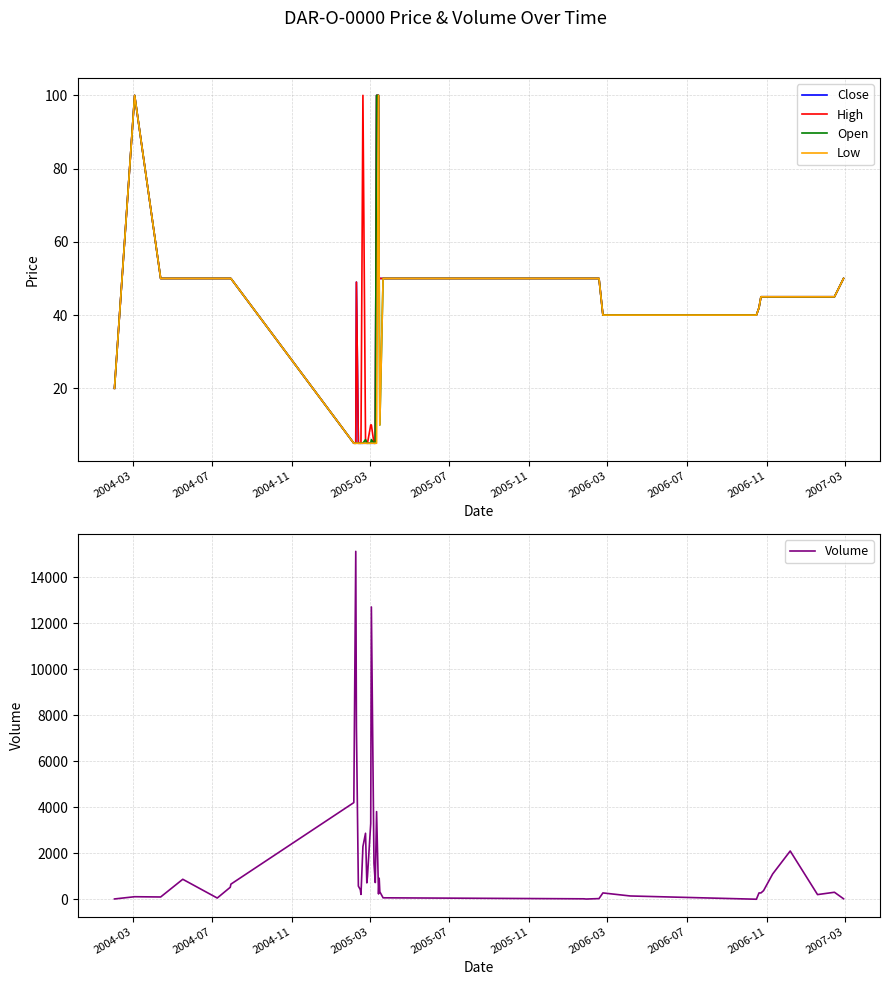

What is the minimum value for Low?

5